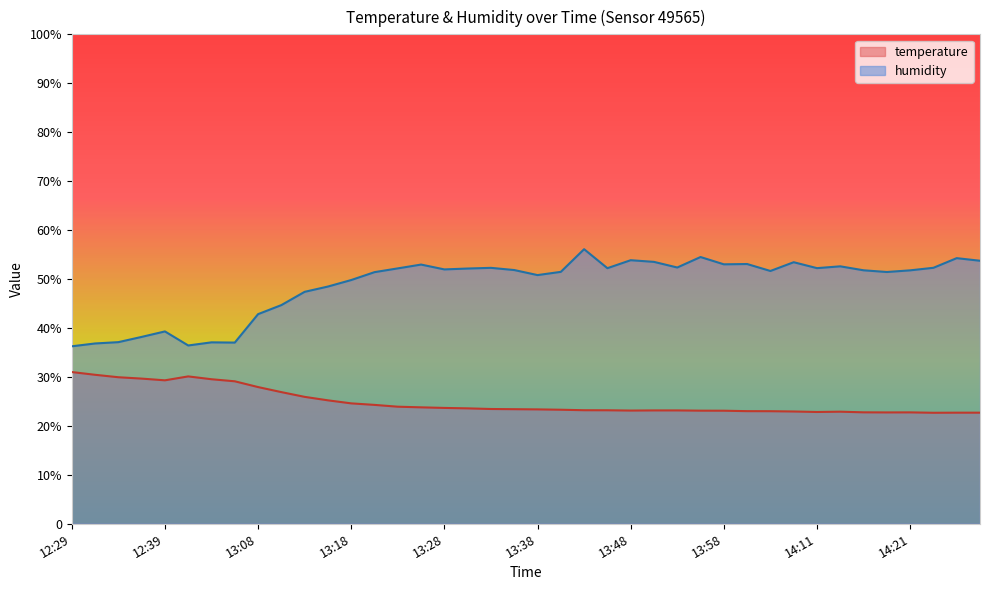

Is it true that temperature equals 30.4 at 12:32?

True